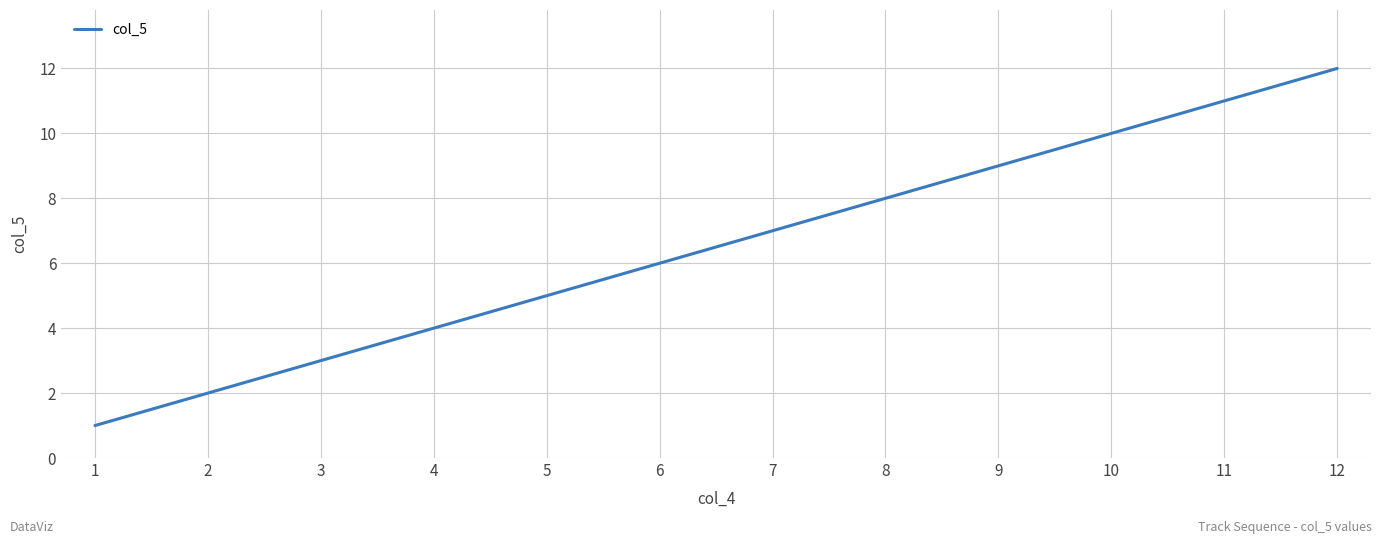

What is the difference between the second highest and second lowest values?

9